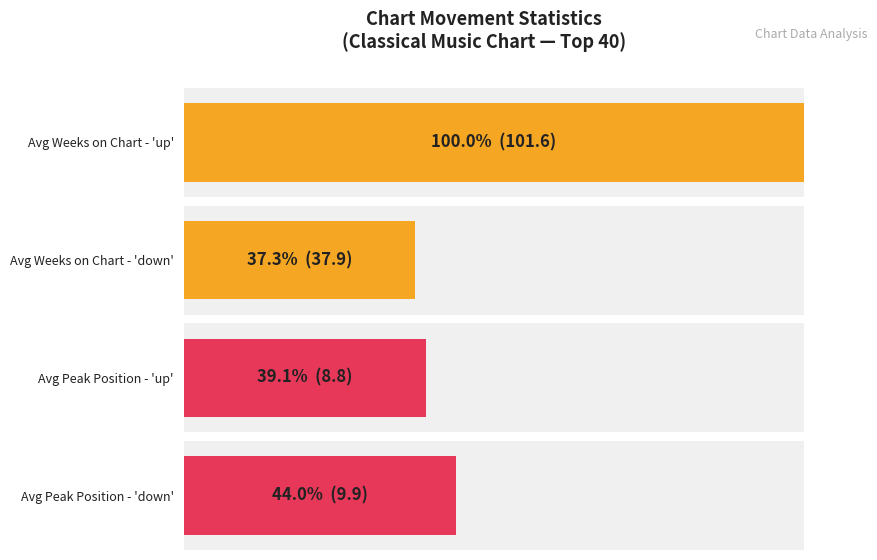

Is it true that - equals 1.0 at avg_weeks?

True